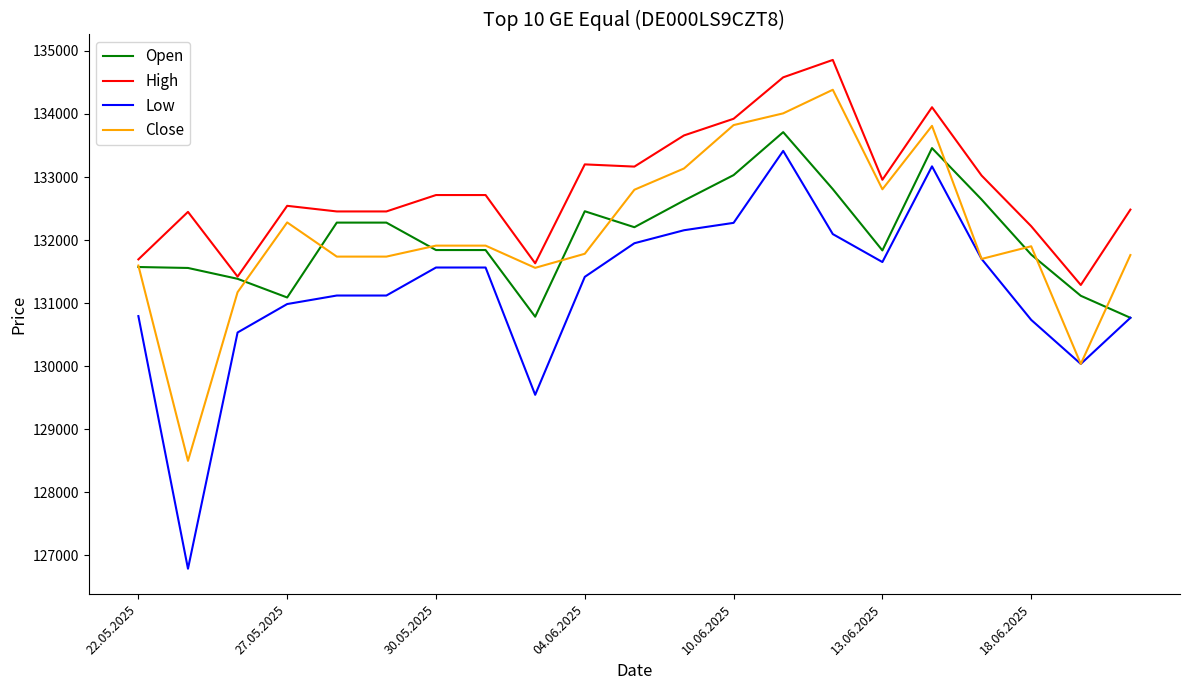

Which series has the widest spread of values?

Low